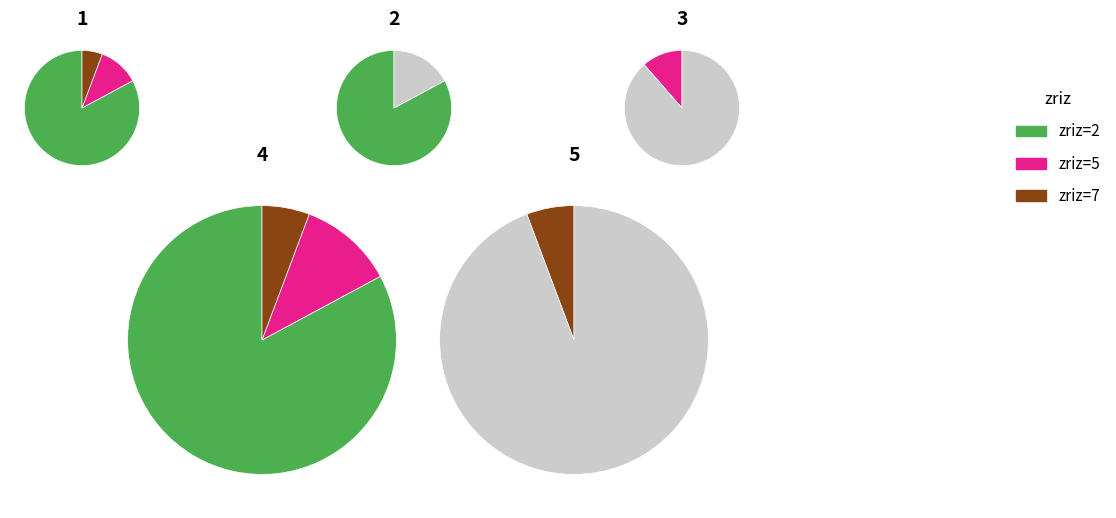

To the nearest percent, what portion does 7 represent?

6%